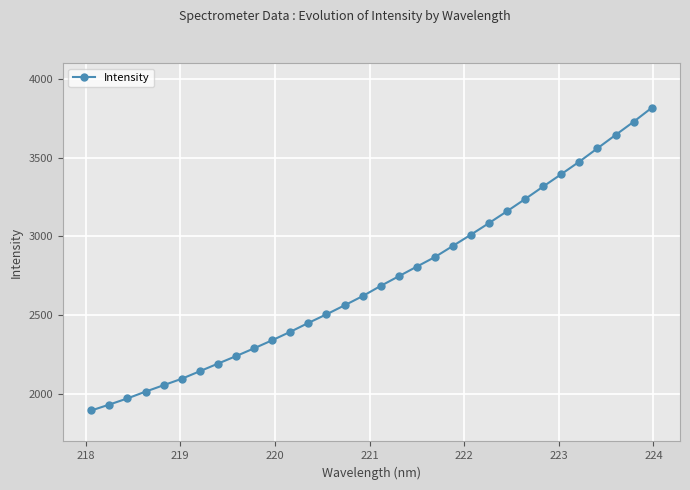

What is the value of the 18th point from the left?

2747.6